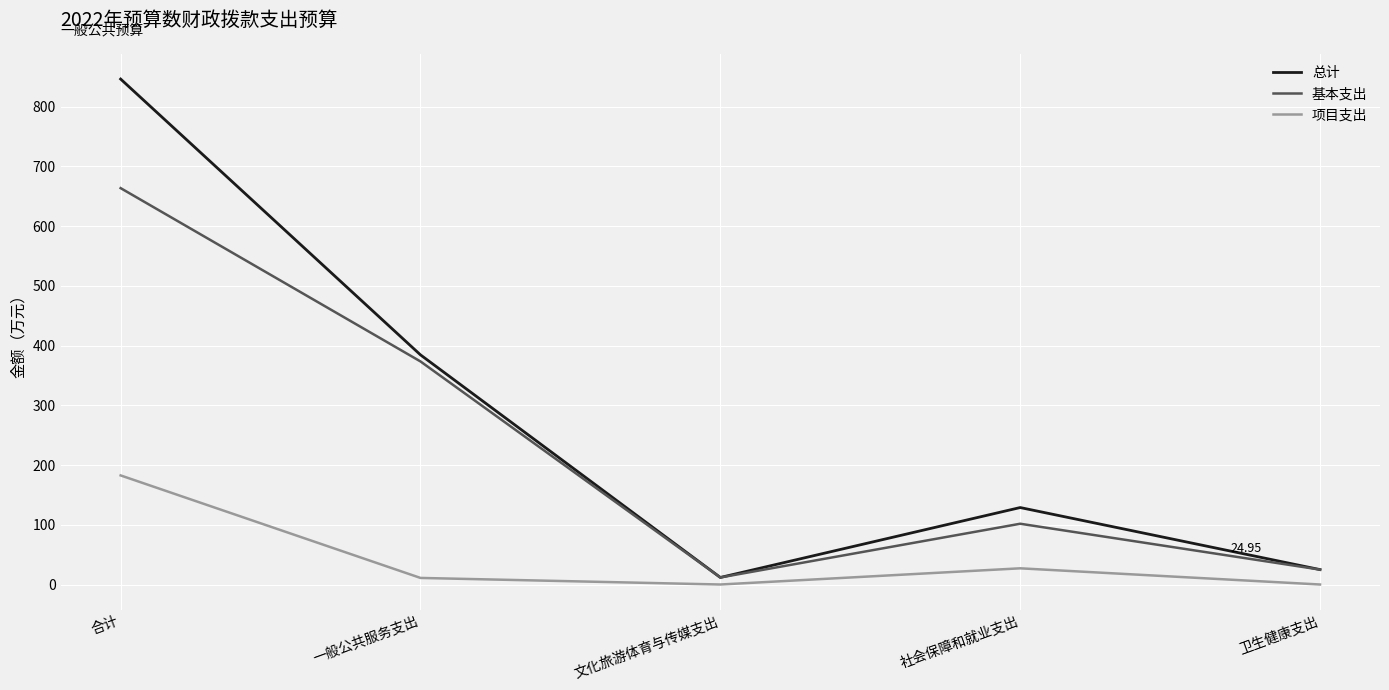

Which category has the highest value in the 项目支出 series?

合计